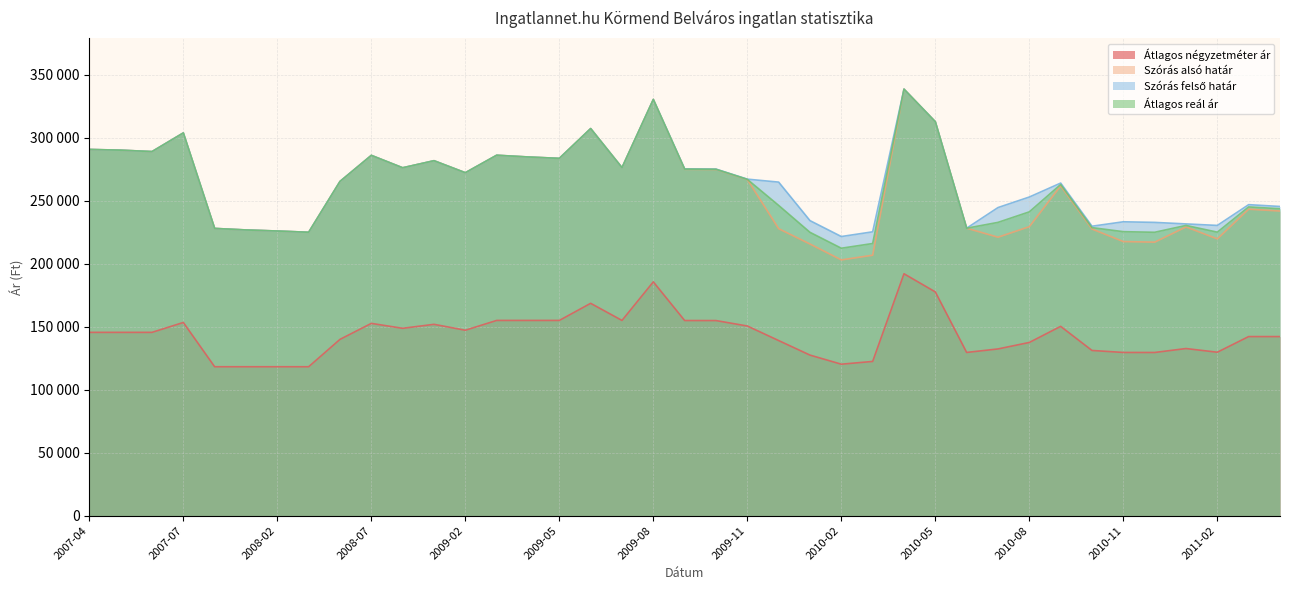

At which category does Szórás felső határ reach its first local valley?

2007-06